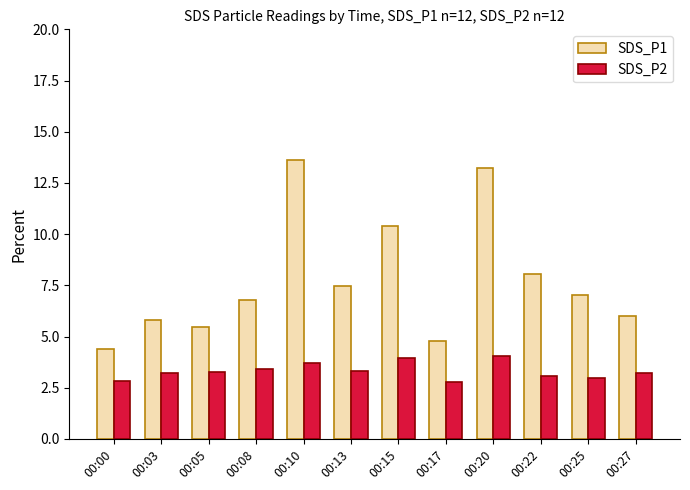

The SDS_P1 series shows 7.0 at 00:25. True or false?

True